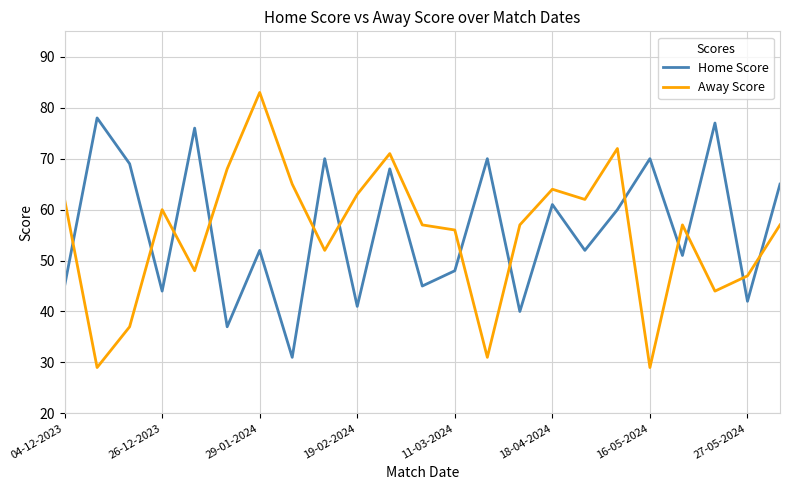

What is the lowest value of the Away Score series?

29